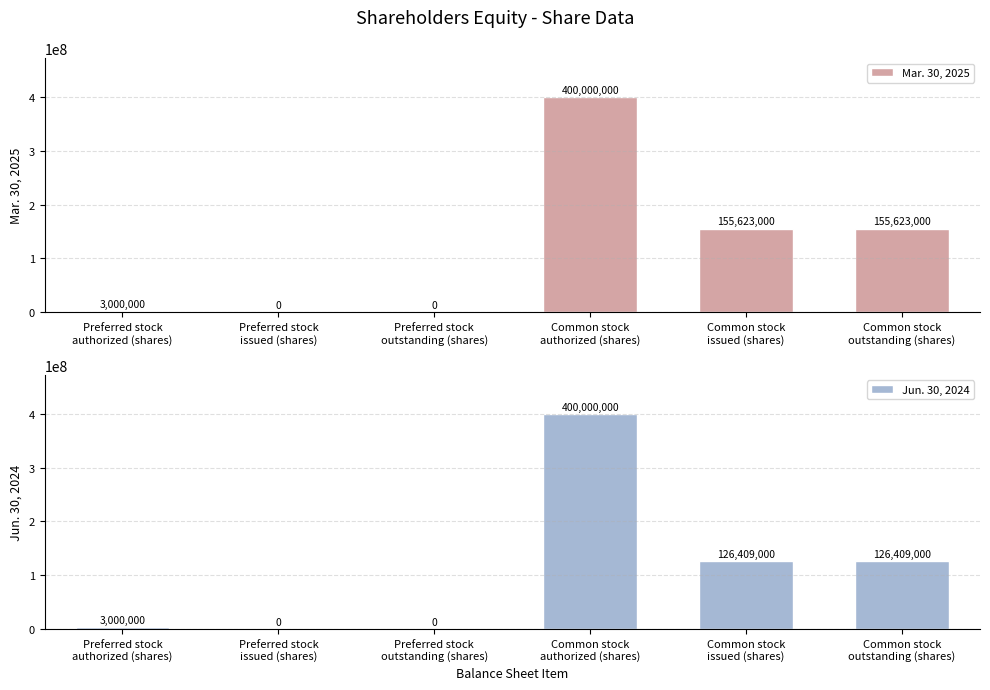

Rank the series by their maximum value, from lowest to highest.

Mar. 30, 2025, Jun. 30, 2024